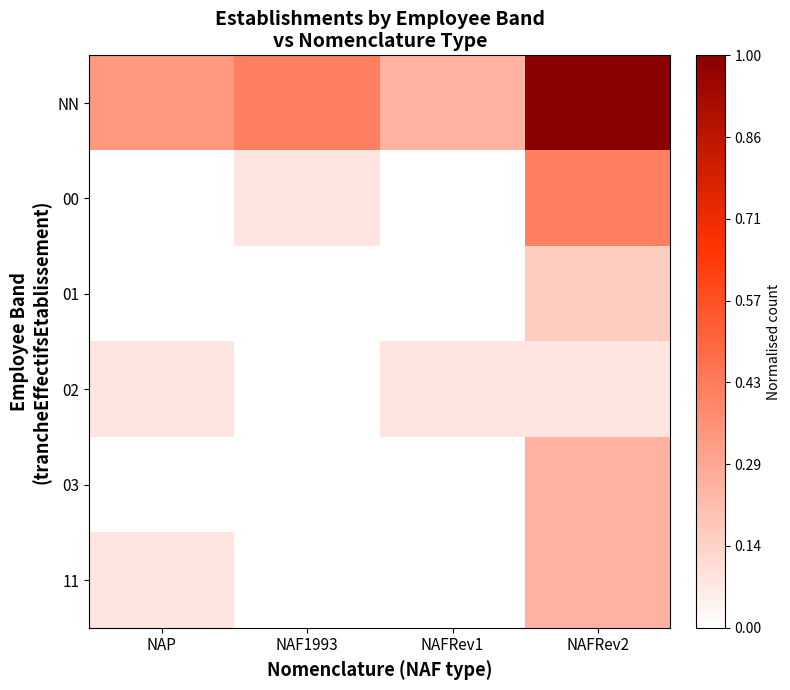

How many data points does each series have?

4